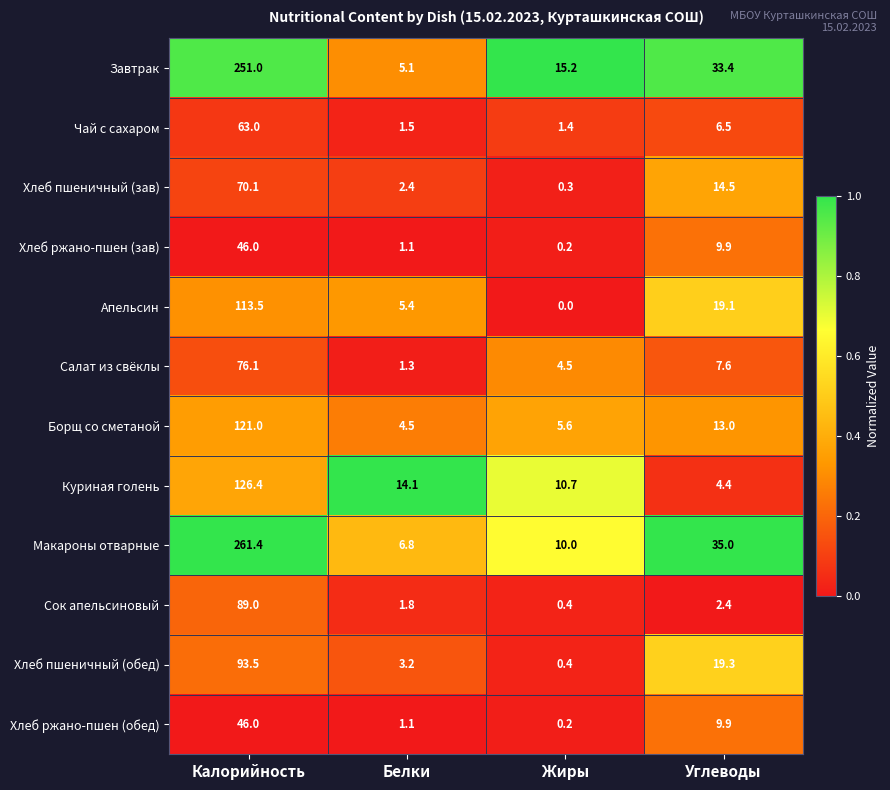

Which series has the largest total across all categories?

Макароны отварные